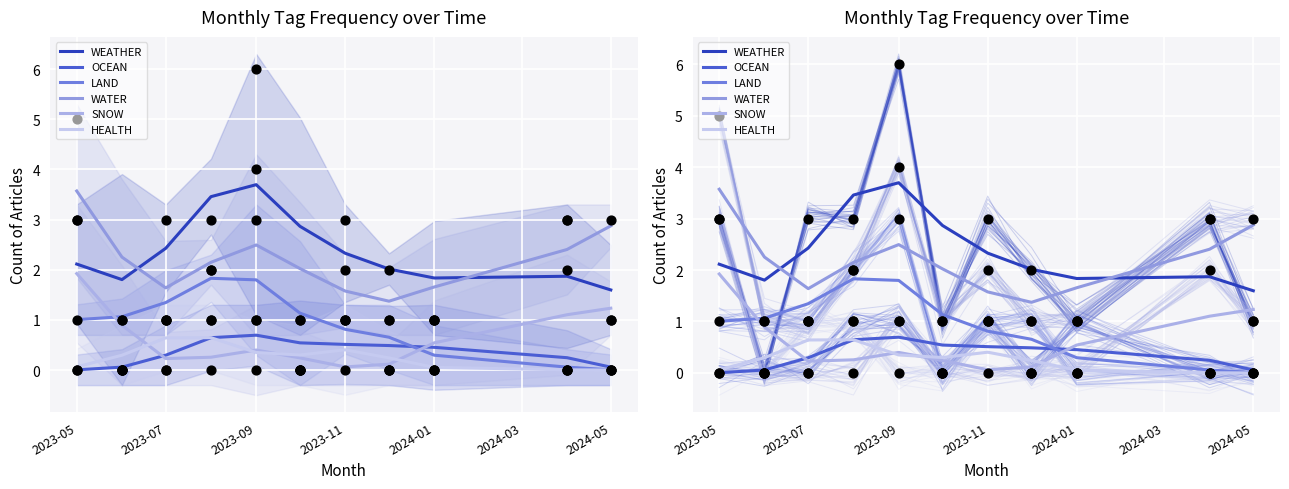

Which series has the widest spread of Y values?

WATER